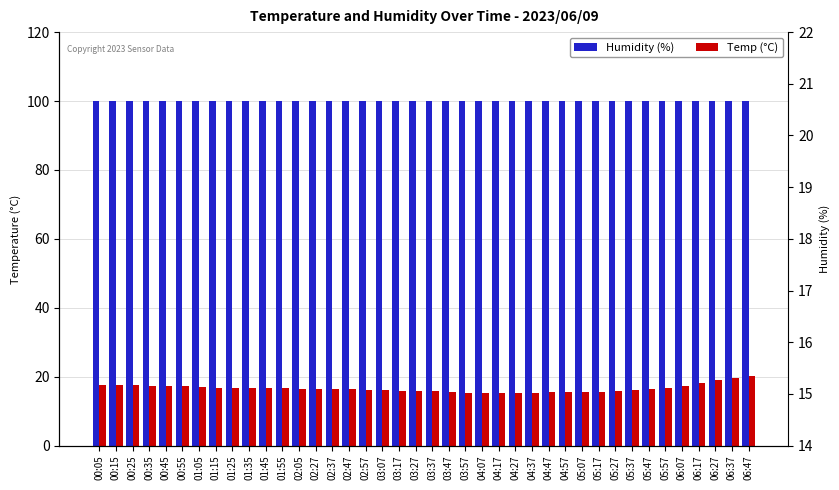

Does the chart contain stacked bars?

No